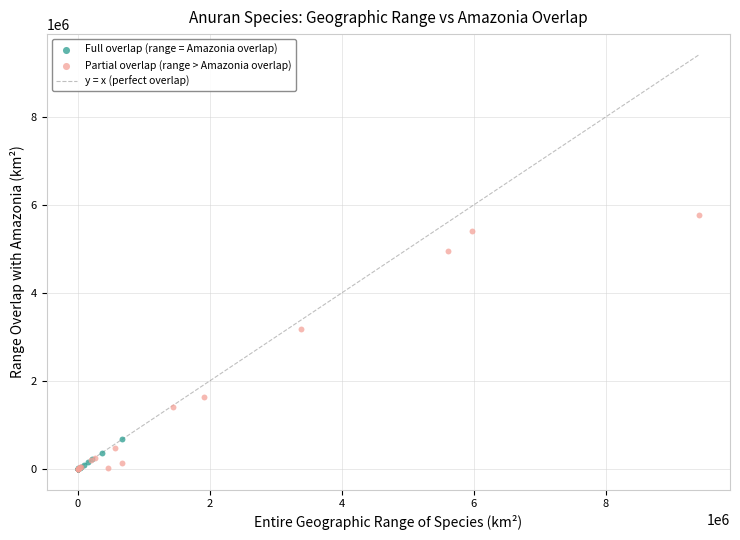

Which series contains the highest Y value?

Partial overlap (range > Amazonia overlap)